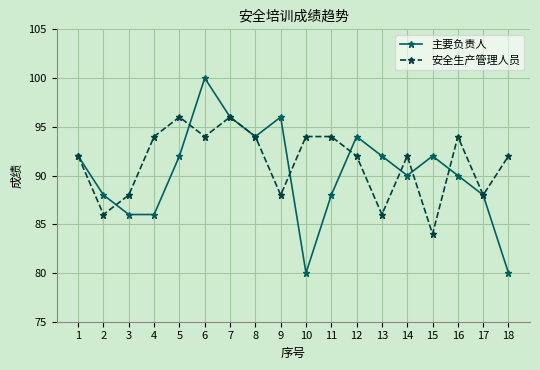

Which series has the largest range (max minus min)?

主要负责人